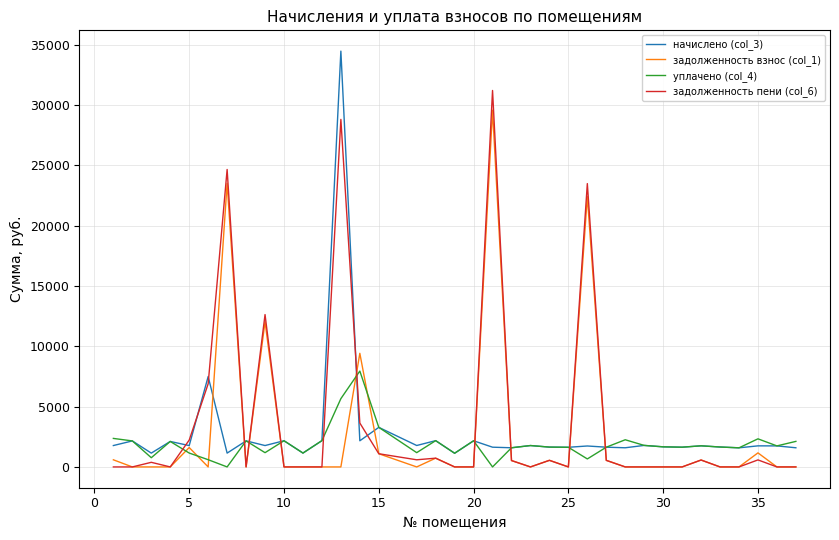

What is the maximum value for задолженность взнос (col_1)?

29580.2